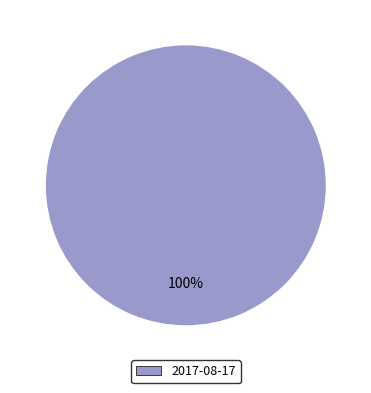

Does any single category account for the majority?

Yes